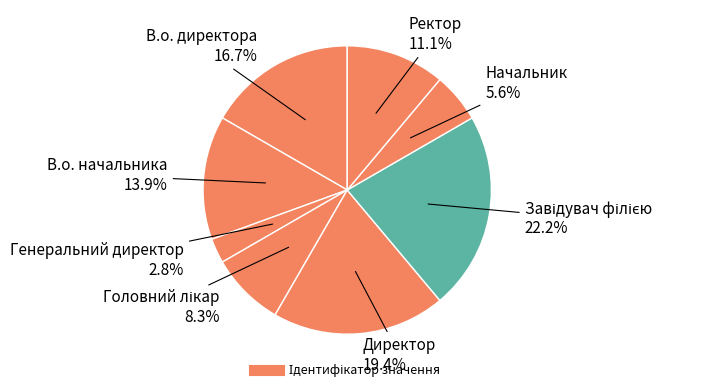

How many segments does this pie chart have?

8